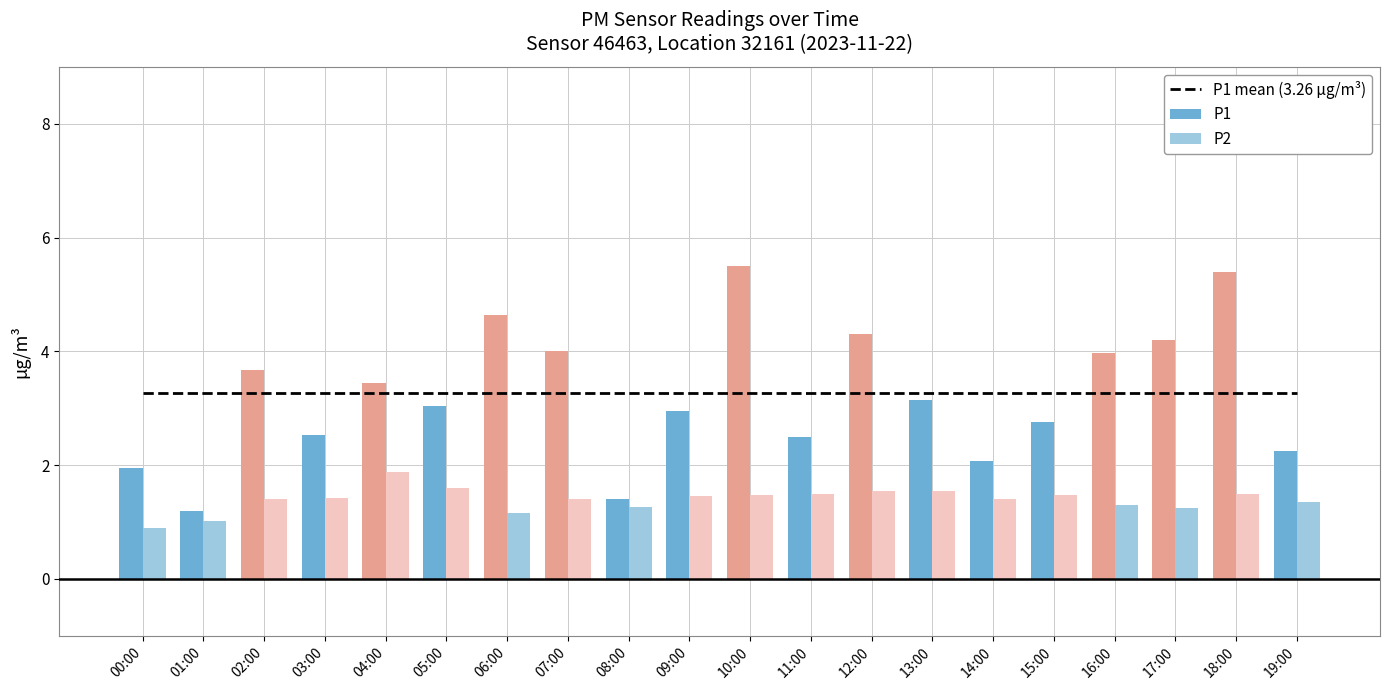

What is the value of the P2 bar at the 5th from the left?

1.9